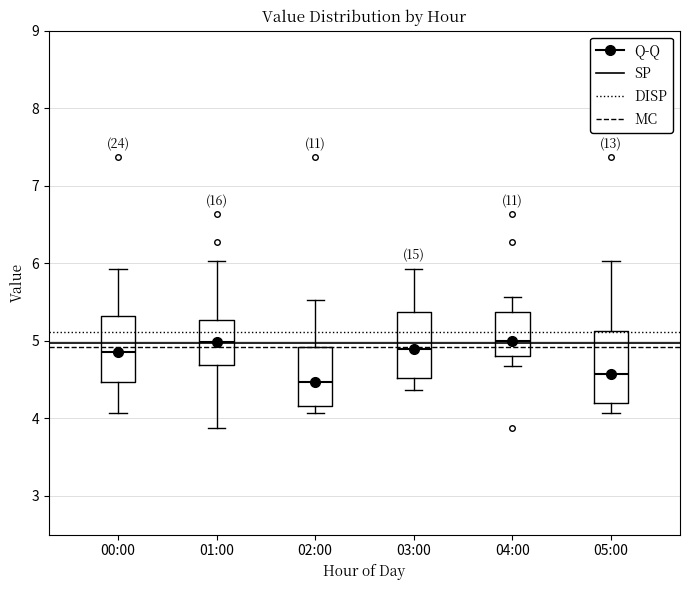

Where does the upper whisker of the box for 03:00 end on the y-axis? The values are not printed on the chart, so give them approximately, as read against the axis.

5.9